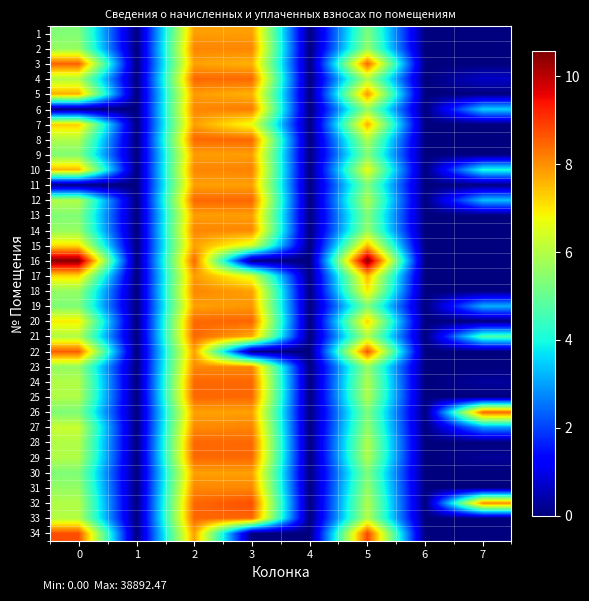

Reading left to right, transcribe all the data shown in this chart.

1: 0=5.4	1=0.0	2=7.8	3=7.8	4=0.0	5=5.4	6=0.0	7=0.0
2: 0=5.6	1=0.0	2=8.1	3=8.1	4=0.0	5=5.6	6=0.0	7=0.0
3: 0=8.5	1=0.0	2=7.8	3=7.6	4=0.0	5=8.5	6=0.0	7=0.0
4: 0=6.0	1=0.0	2=8.4	3=8.4	4=0.0	5=6.0	6=0.0	7=0.7
5: 0=7.7	1=0.0	2=7.9	3=7.6	4=0.0	5=7.9	6=0.0	7=0.0
6: 0=0.0	1=0.0	2=8.1	3=8.2	4=0.0	5=5.6	6=0.0	7=3.5
7: 0=7.3	1=0.0	2=7.8	3=6.7	4=0.0	5=7.7	6=0.0	7=0.0
8: 0=6.0	1=0.0	2=8.4	3=8.4	4=0.0	5=6.0	6=0.0	7=0.0
9: 0=5.4	1=0.0	2=7.8	3=7.8	4=0.0	5=5.4	6=0.0	7=0.0
10: 0=7.6	1=0.0	2=8.1	3=8.1	4=0.0	5=6.7	6=0.0	7=4.1
11: 0=0.0	1=0.0	2=7.8	3=7.8	4=0.0	5=5.3	6=0.0	7=0.0
12: 0=6.0	1=0.0	2=8.4	3=8.4	4=0.0	5=6.0	6=0.0	7=3.3
13: 0=5.4	1=0.0	2=7.8	3=7.8	4=0.0	5=5.4	6=0.0	7=0.0
14: 0=5.6	1=0.0	2=8.1	3=8.1	4=0.0	5=5.6	6=0.0	7=0.0
15: 0=7.1	1=0.0	2=7.8	3=6.4	4=0.0	5=7.5	6=0.0	7=0.0
16: 0=10.5	1=0.0	2=8.4	3=0.0	4=0.0	5=10.6	6=0.0	7=0.0
17: 0=7.2	1=0.0	2=7.9	3=6.5	4=0.0	5=7.6	6=0.0	7=0.0
18: 0=5.6	1=0.0	2=8.1	3=7.8	4=0.0	5=7.0	6=0.0	7=0.0
19: 0=5.3	1=0.0	2=7.8	3=7.9	4=0.0	5=5.3	6=0.0	7=3.2
20: 0=7.0	1=0.0	2=8.4	3=8.5	4=0.0	5=7.3	6=0.0	7=0.0
21: 0=6.0	1=0.0	2=8.4	3=7.7	4=0.0	5=6.0	6=0.0	7=4.7
22: 0=8.6	1=0.0	2=7.8	3=0.0	4=0.0	5=8.7	6=0.0	7=0.0
23: 0=5.6	1=0.0	2=8.1	3=8.1	4=0.0	5=5.6	6=0.0	7=0.0
24: 0=6.0	1=0.0	2=8.4	3=8.4	4=0.0	5=6.0	6=0.0	7=0.3
25: 0=6.0	1=0.0	2=8.4	3=8.4	4=0.0	5=6.0	6=0.0	7=0.0
26: 0=5.3	1=0.0	2=7.8	3=7.8	4=0.0	5=5.3	6=0.0	7=8.5
27: 0=6.3	1=0.0	2=8.1	3=8.1	4=0.0	5=5.6	6=0.0	7=2.9
28: 0=6.0	1=0.0	2=8.5	3=8.4	4=0.0	5=6.0	6=0.0	7=0.0
29: 0=6.0	1=0.0	2=8.4	3=8.4	4=0.0	5=6.0	6=0.0	7=0.2
30: 0=5.3	1=0.0	2=7.8	3=7.8	4=0.0	5=5.3	6=0.0	7=0.0
31: 0=5.6	1=0.0	2=8.1	3=8.1	4=0.0	5=5.6	6=0.0	7=0.0
32: 0=6.0	1=0.0	2=8.4	3=8.7	4=0.0	5=6.0	6=0.0	7=8.1
33: 0=6.0	1=0.0	2=8.5	3=8.5	4=0.0	5=6.0	6=0.0	7=0.0
34: 0=8.7	1=0.0	2=7.8	3=0.0	4=0.0	5=8.8	6=0.0	7=0.0